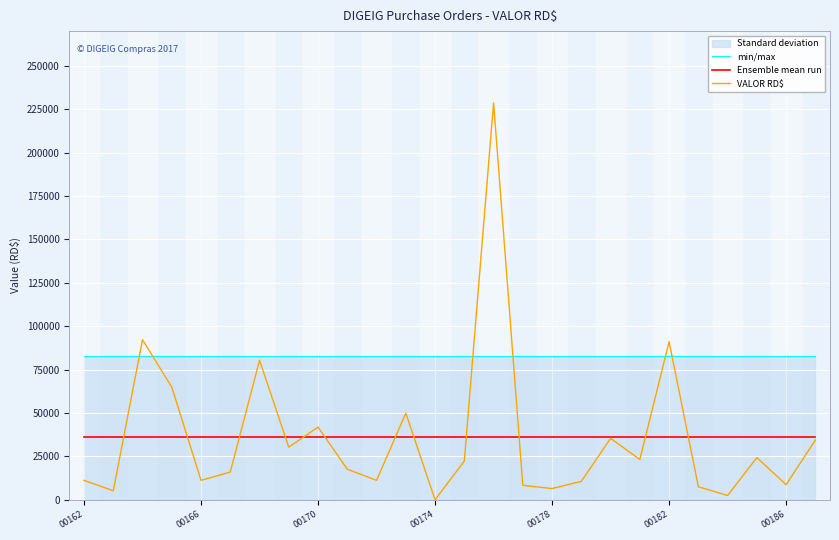

How many lines are shown in the chart?

3